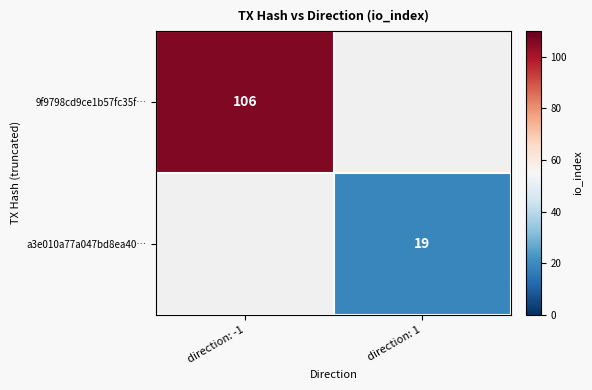

The a3e010a77a047bd8ea40… series shows 31 at direction: 1. True or false?

False